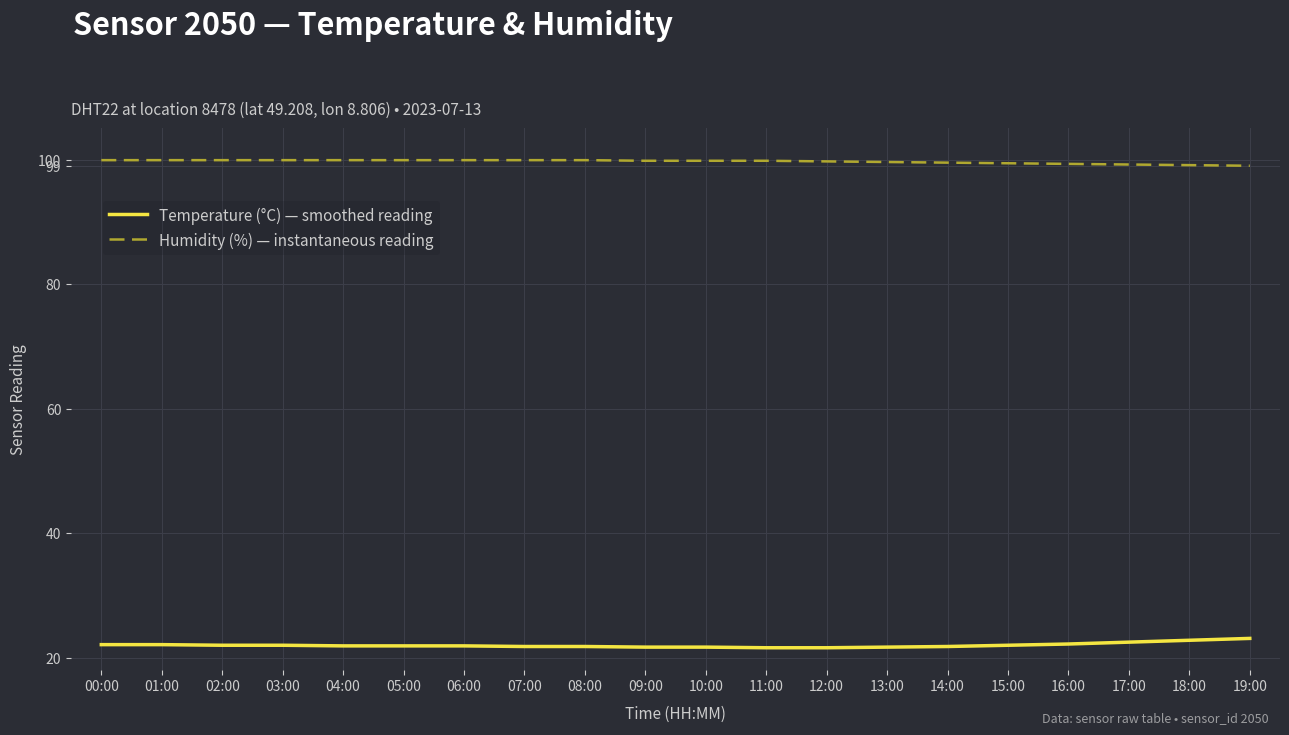

True or false: Temperature (°C) — smoothed reading has a value of 22.5 at 17:00.

True